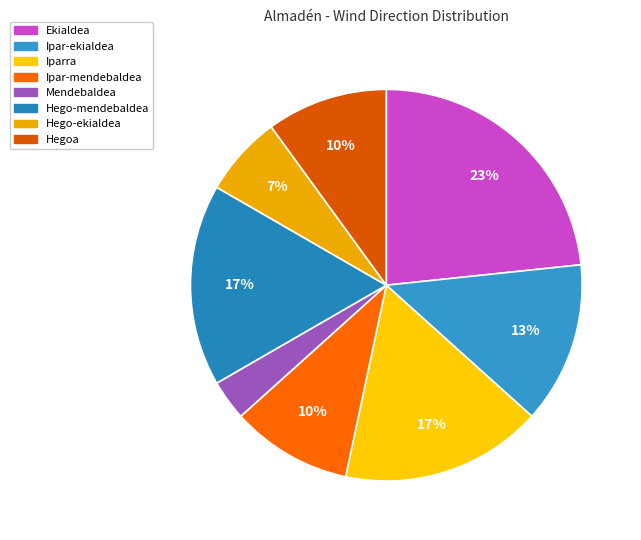

Count the number of slices in the pie.

8